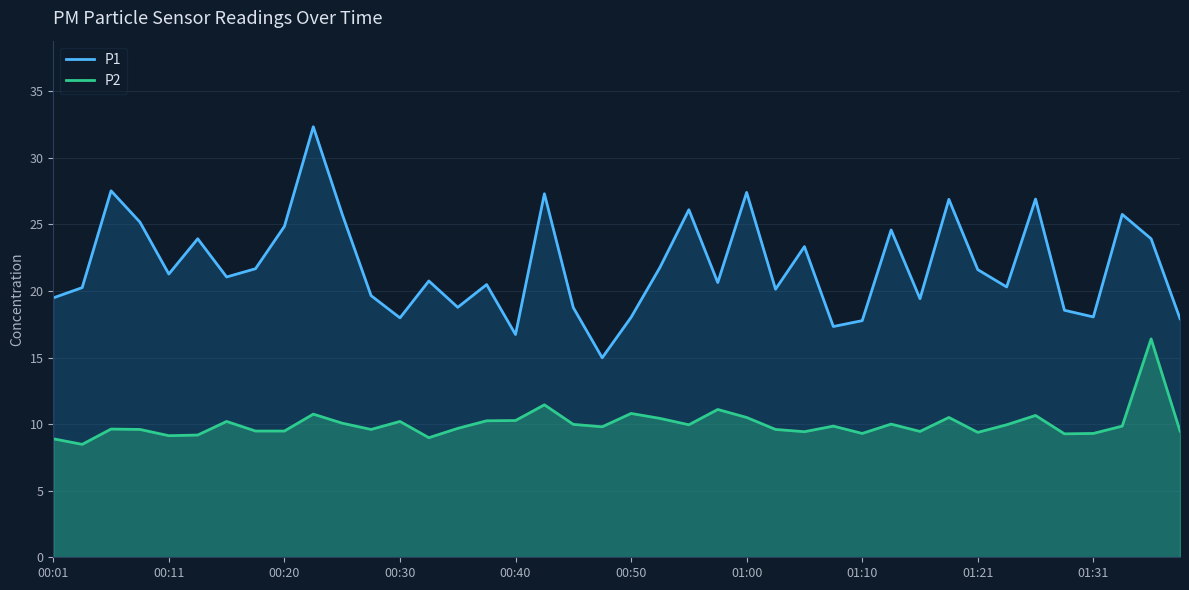

What is the minimum value for P2?

8.5